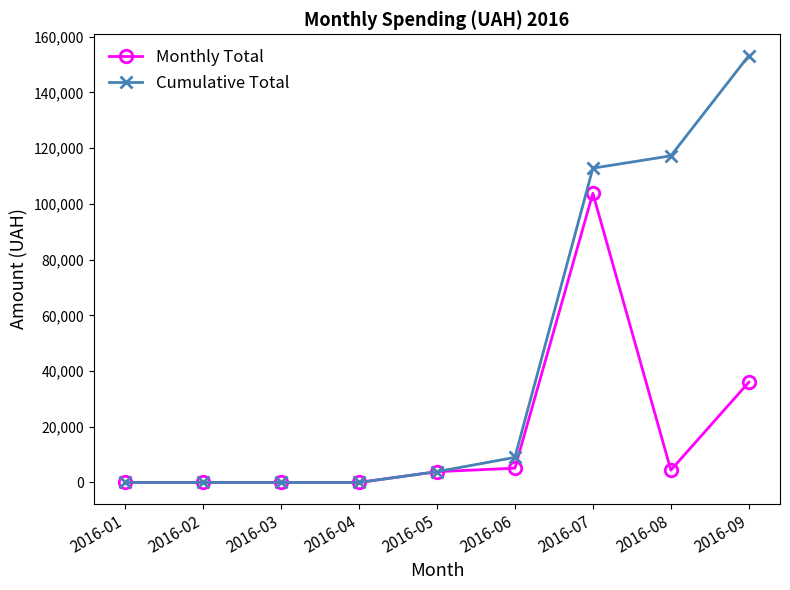

How many data points does each series have?

9